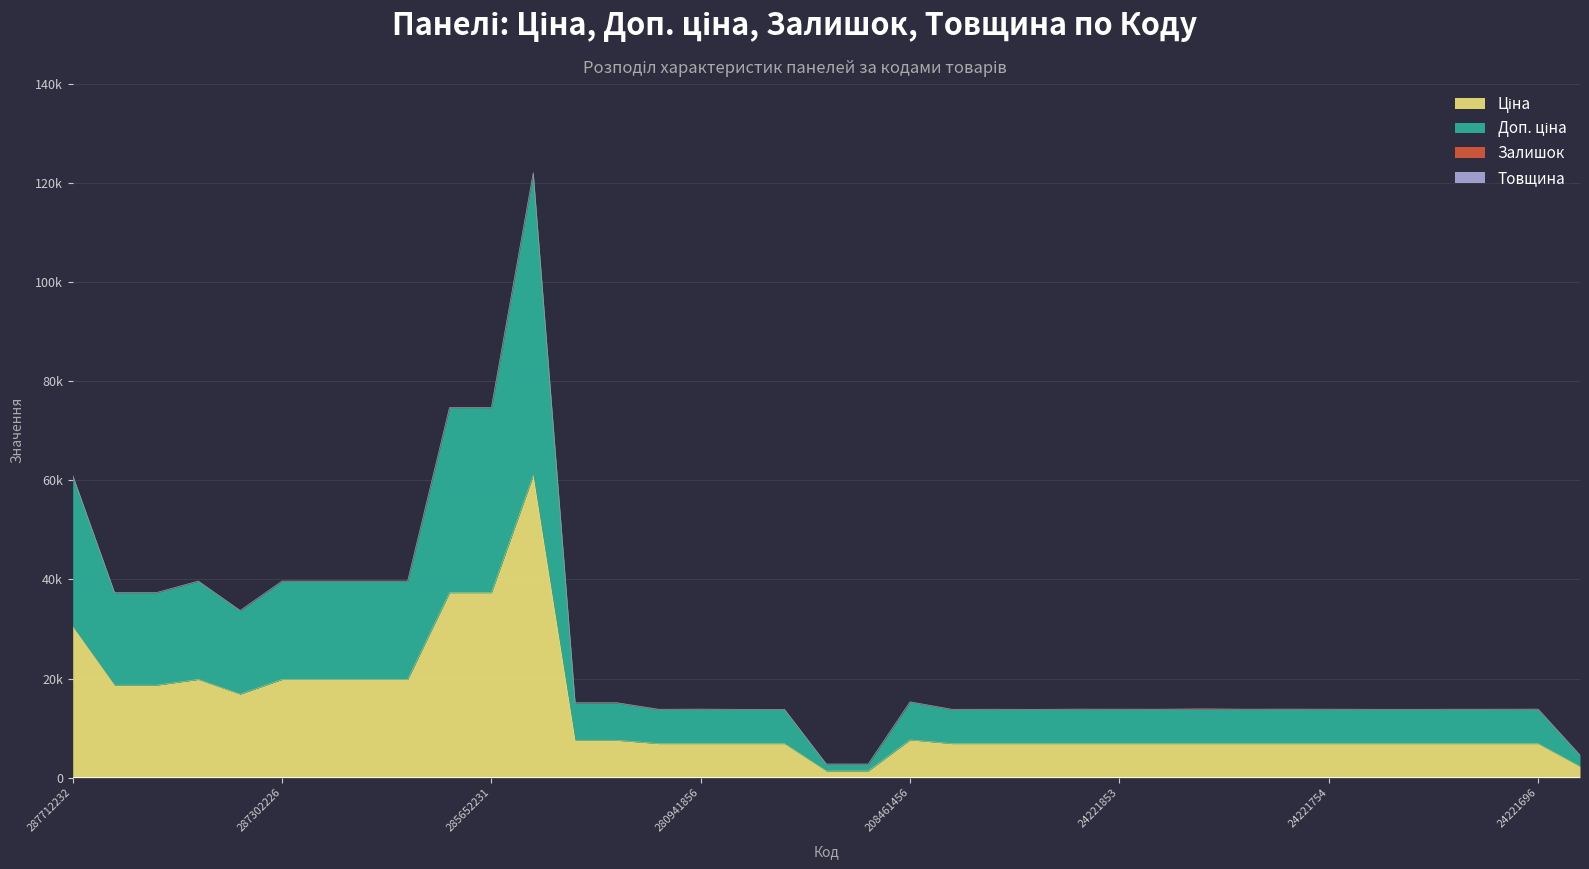

True or false: Доп. ціна and Ціна intersect in this chart.

False